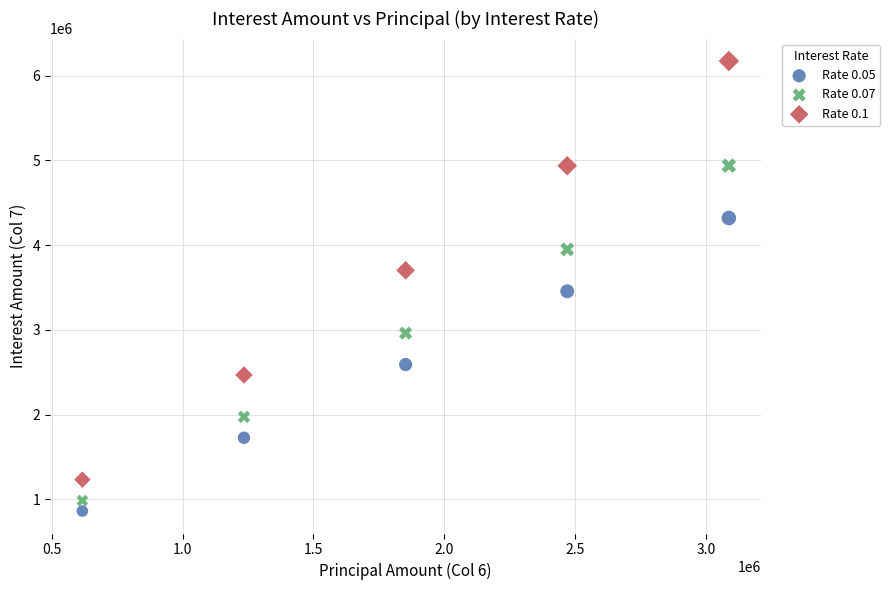

Which series has the largest Y range (max minus min)?

Rate 0.1